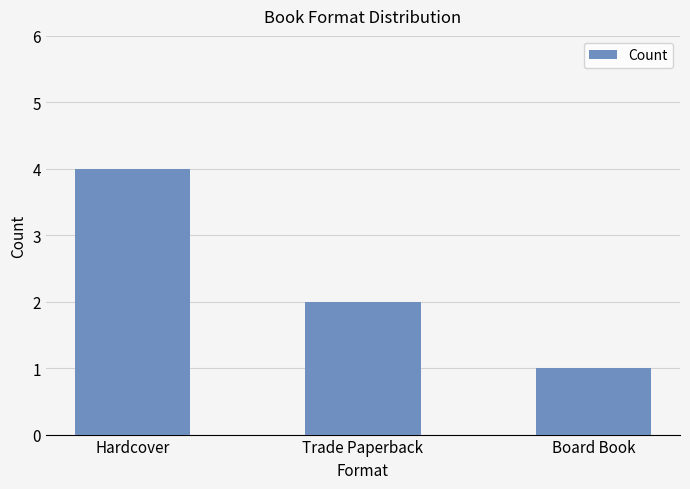

Count the number of data series in this chart.

1